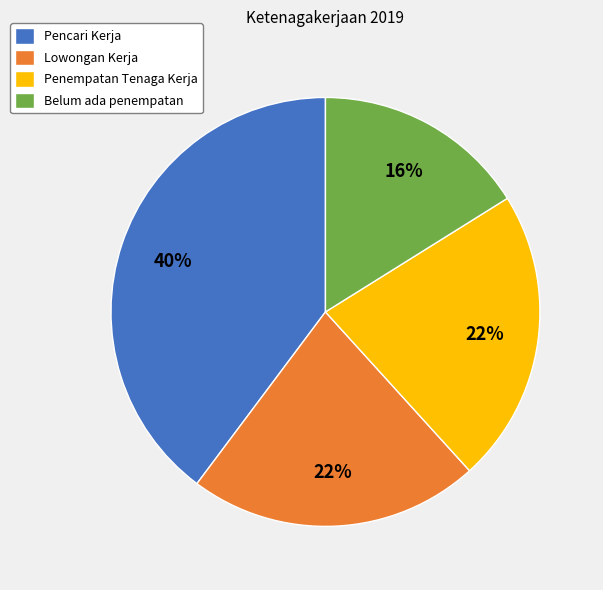

To the nearest percent, what percentage of the pie is Lowongan Kerja?

22%